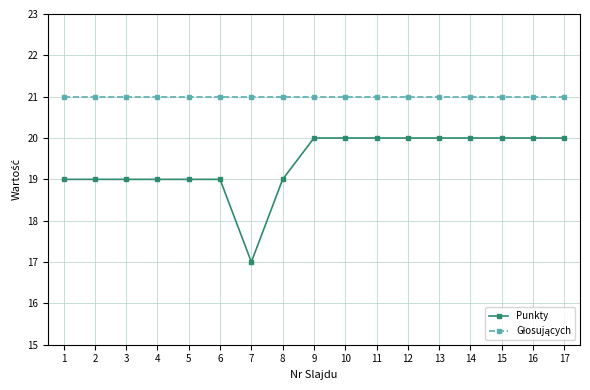

True or false: Punkty has a value of 29 at 14.

False